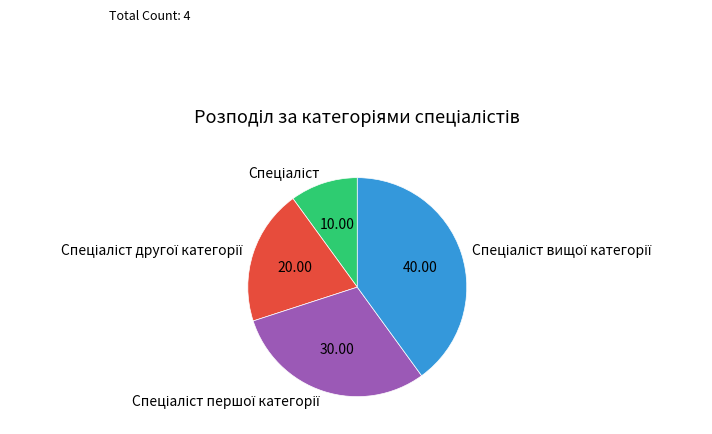

Count the number of slices in the pie.

4